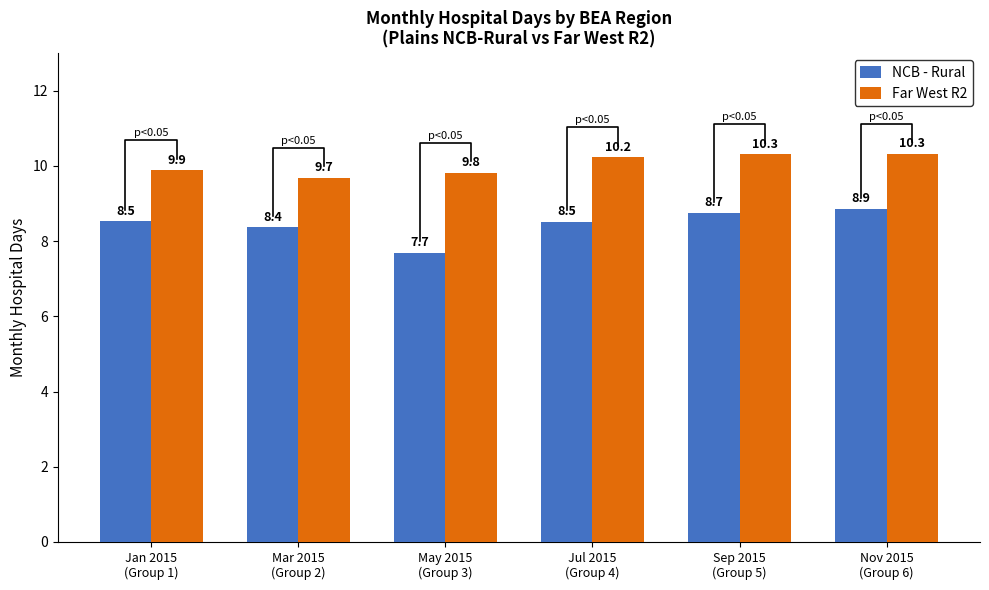

What is the difference between the second highest and minimum values in the NCB - Rural series?

1.0